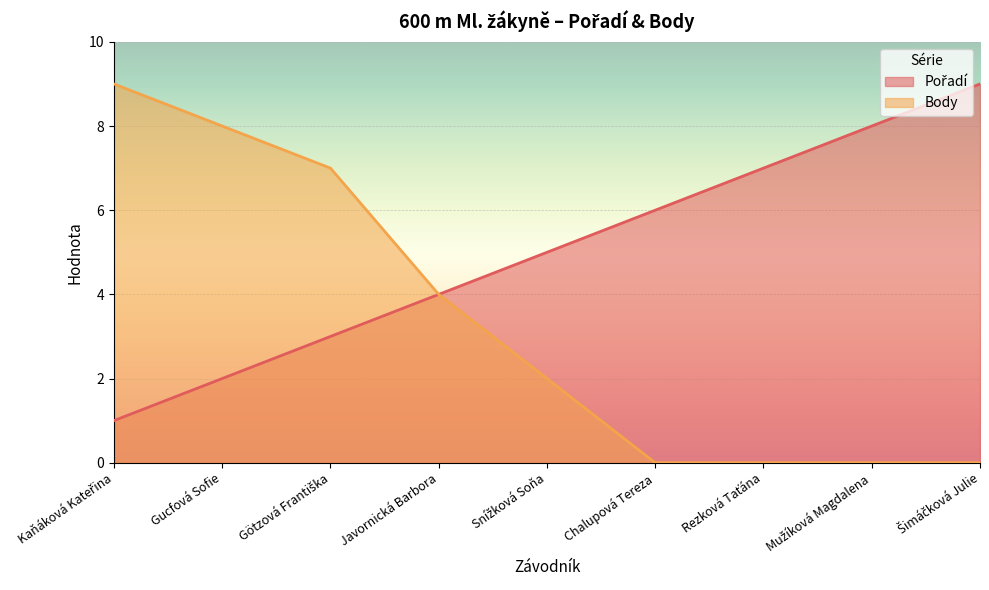

What is the average value of the Pořadí series?

5